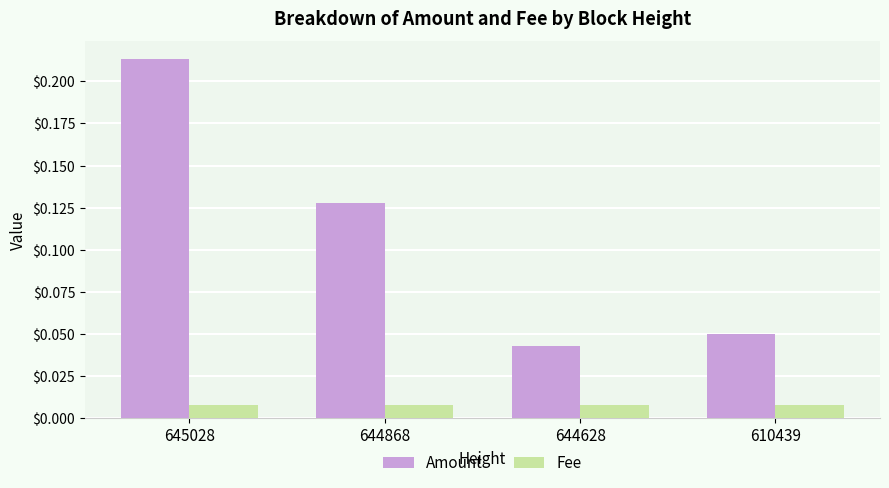

At which category does the chart reach its peak across all series?

645028